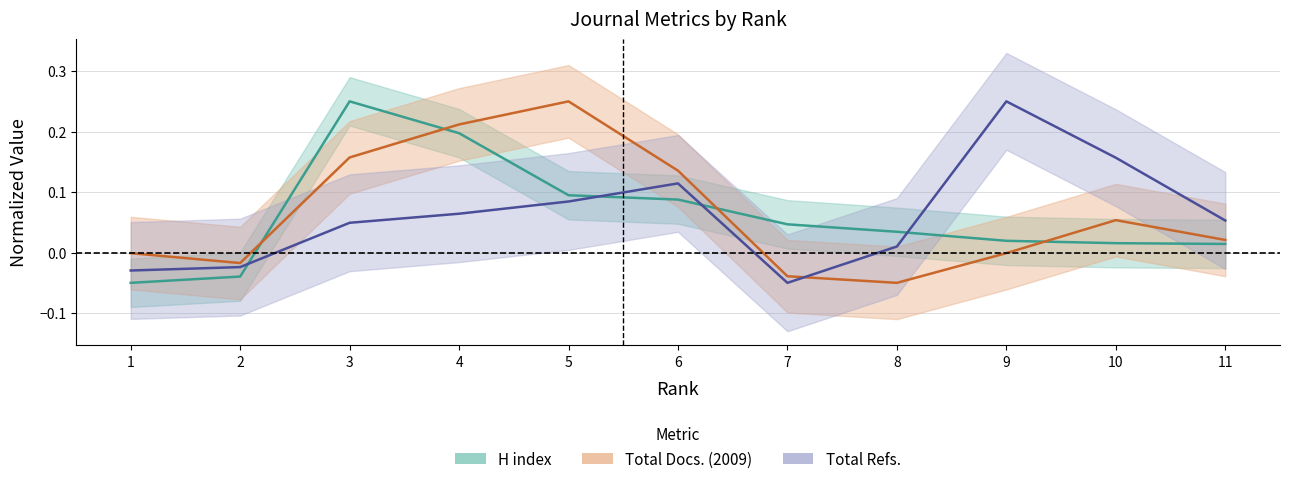

What is the average value of the Total Docs. (2009) series?

0.1